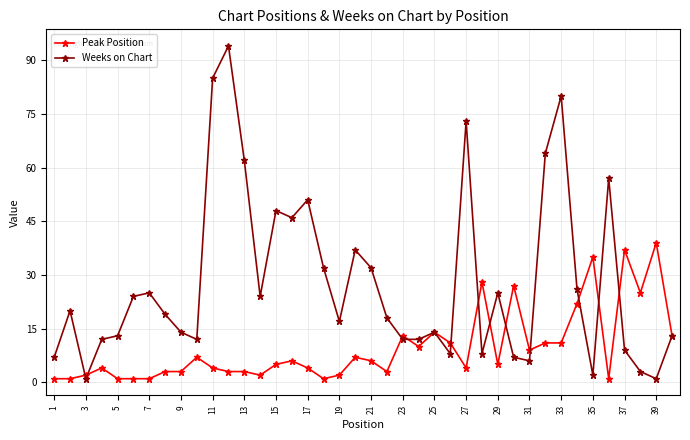

At how many categories does at least one series exceed 55?

7